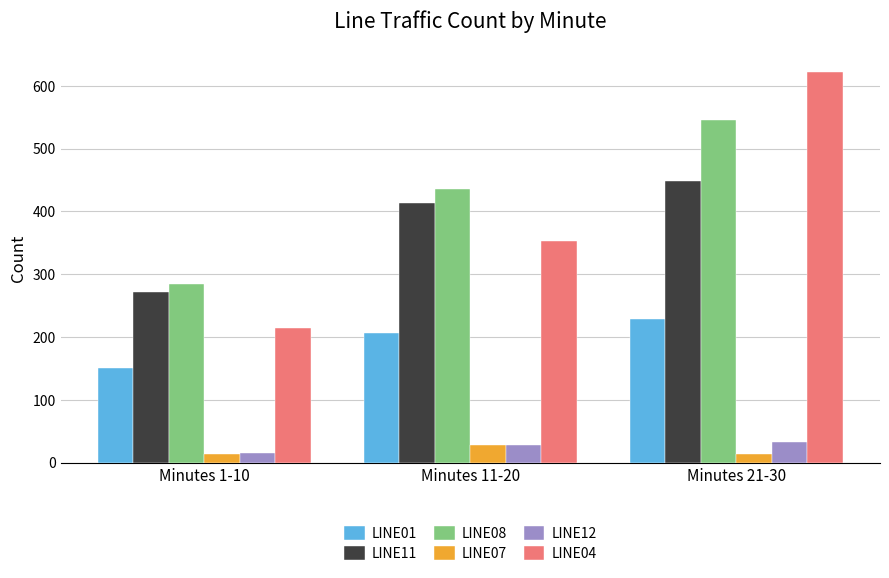

Is the value of LINE01 at Minutes 11-20 greater than the value of LINE12 at Minutes 21-30?

Yes